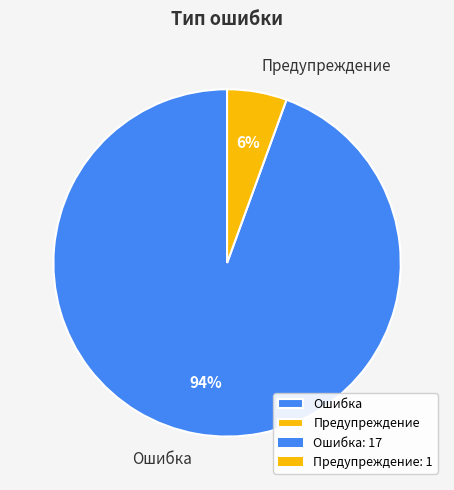

Which category has the smallest portion of the pie?

Предупреждение